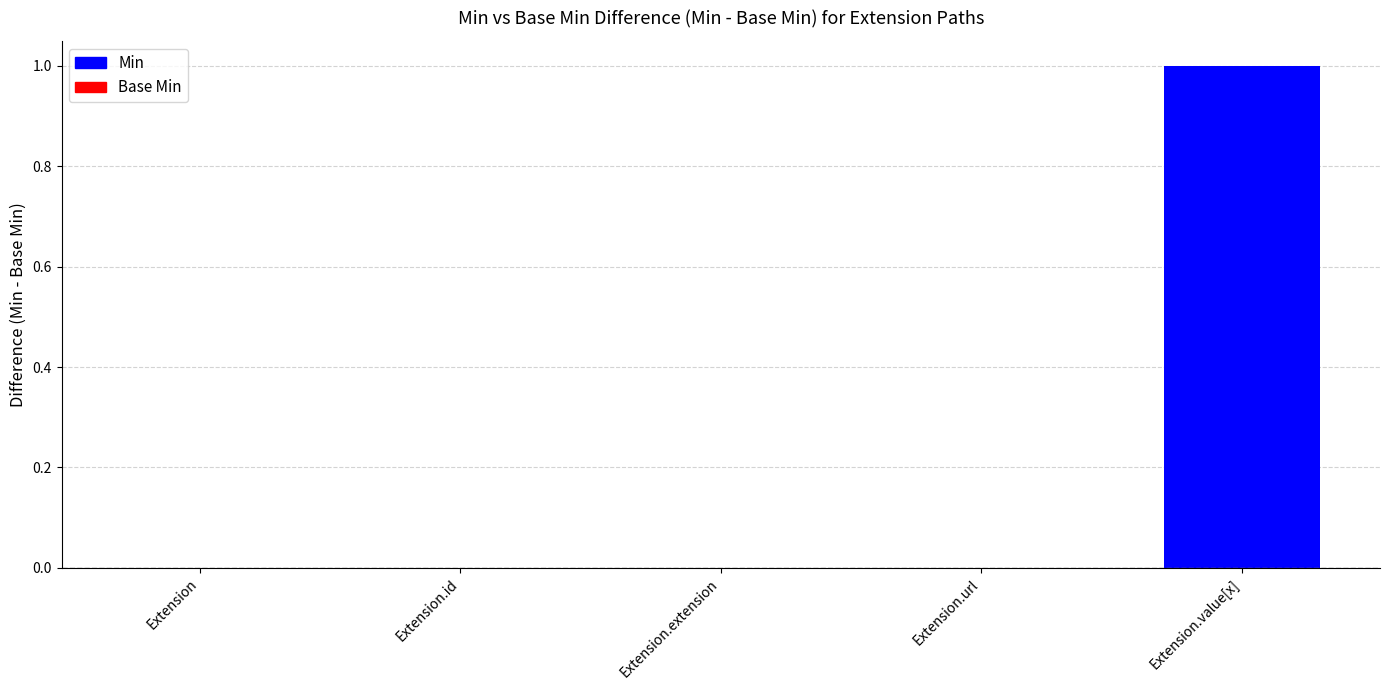

True or false: the data shows 0 at Extension.extension.

True